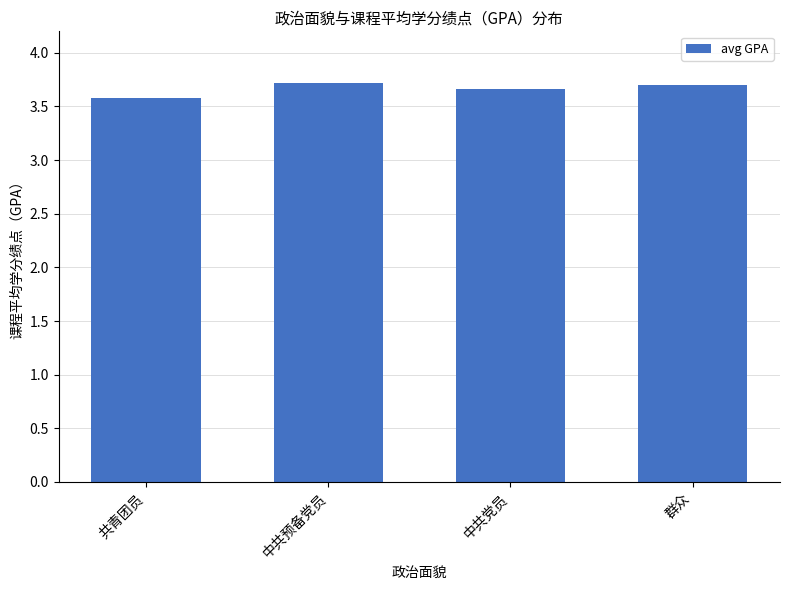

What is the smallest value displayed?

3.6